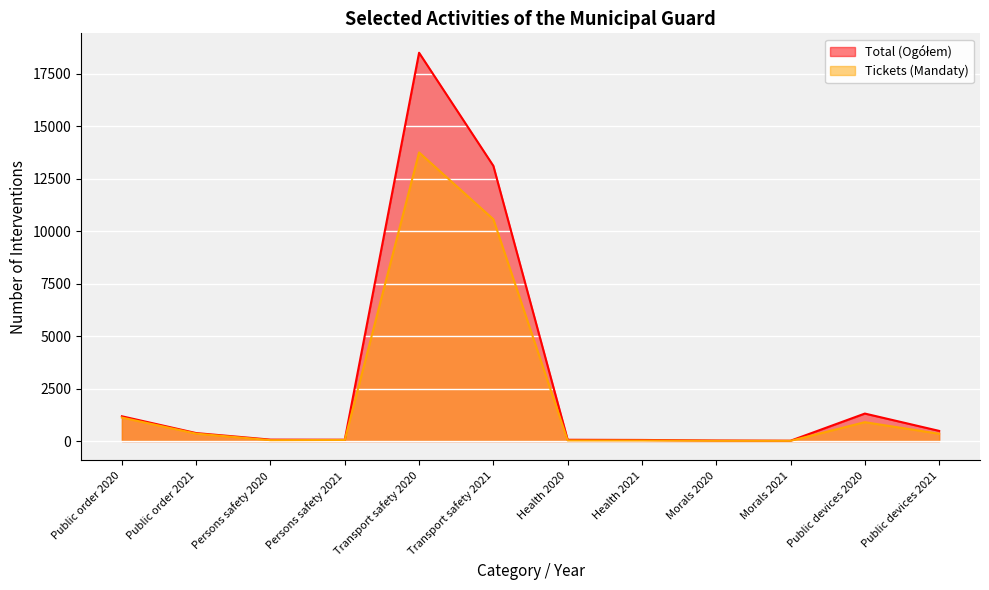

At which label does Tickets (Mandaty) first exceed 347?

Public order 2020